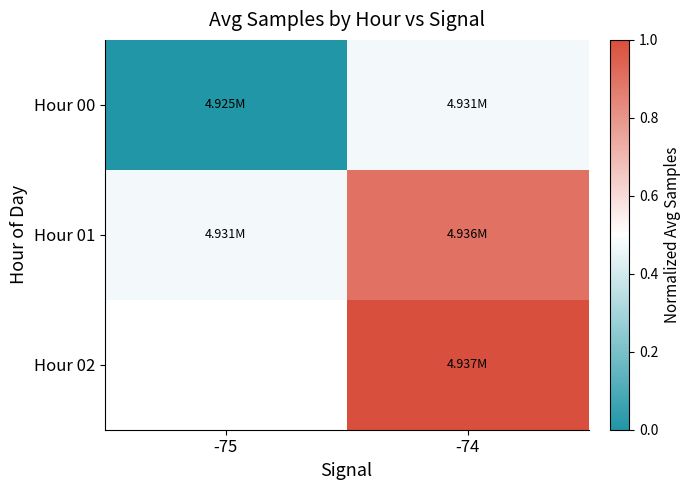

List the labels in order of Hour 02 value, smallest first.

-75, -74